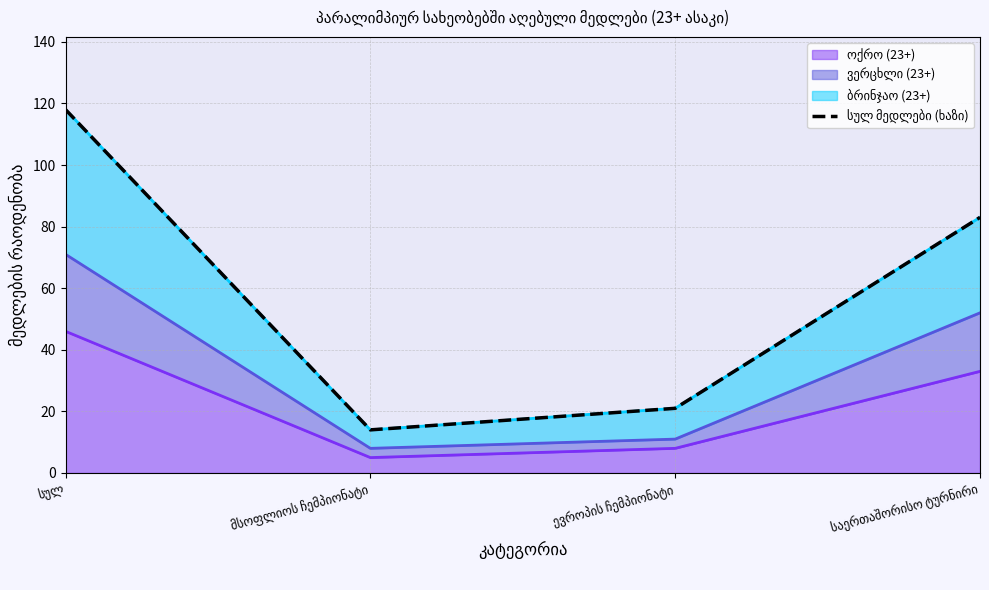

At which category does the chart reach its peak across all series?

სულ